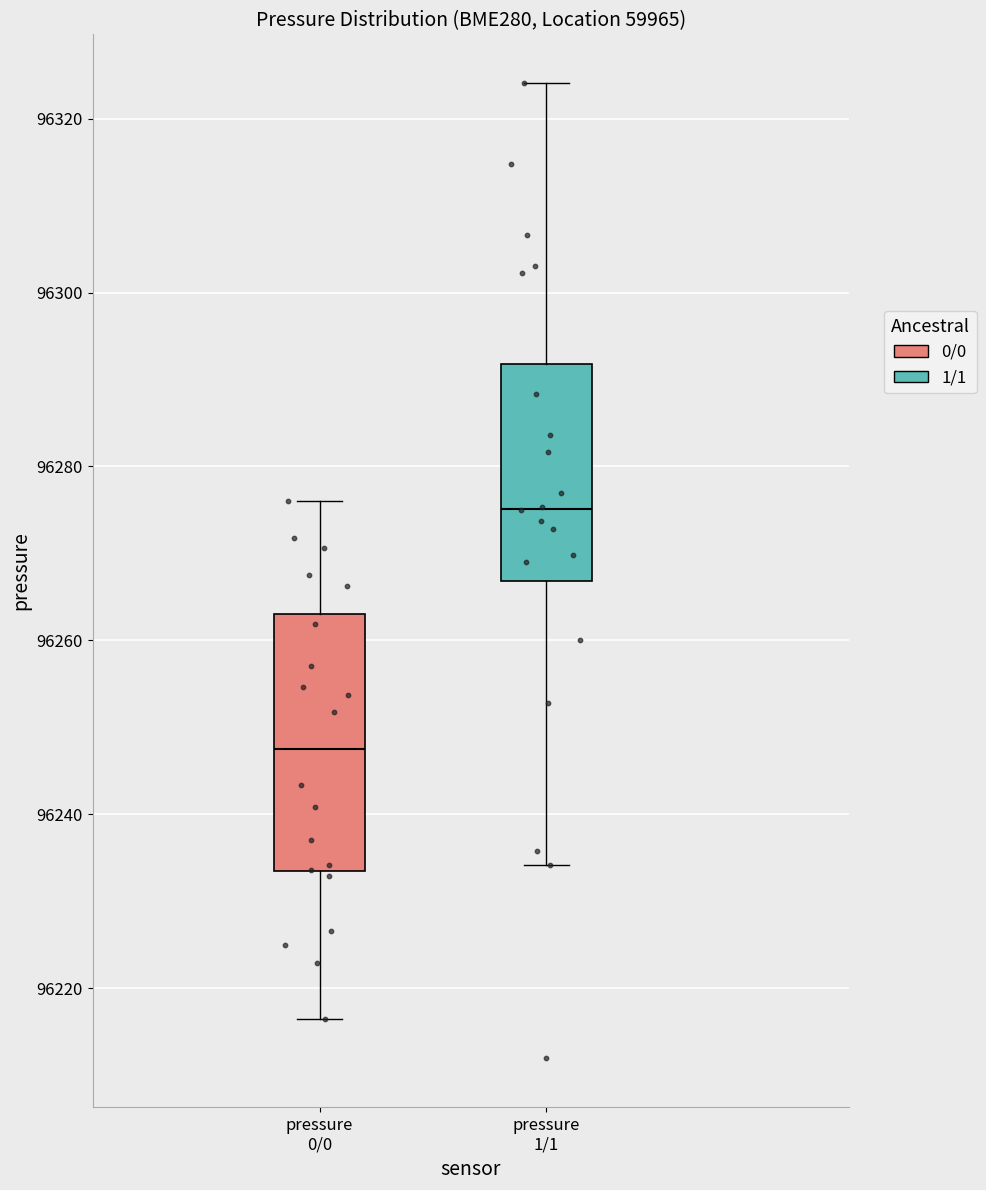

Reading left to right, read every box against the y-axis: the position of its median line, the range the box covers, and the ends of its whiskers. The values are not printed on the chart, so give them approximately, as read against the axis.

pressure 0/0: median 96248, box 96234 to 96264, whiskers 96216 to 96276
pressure 1/1: median 96276, box 96266 to 96292, whiskers 96234 to 96324